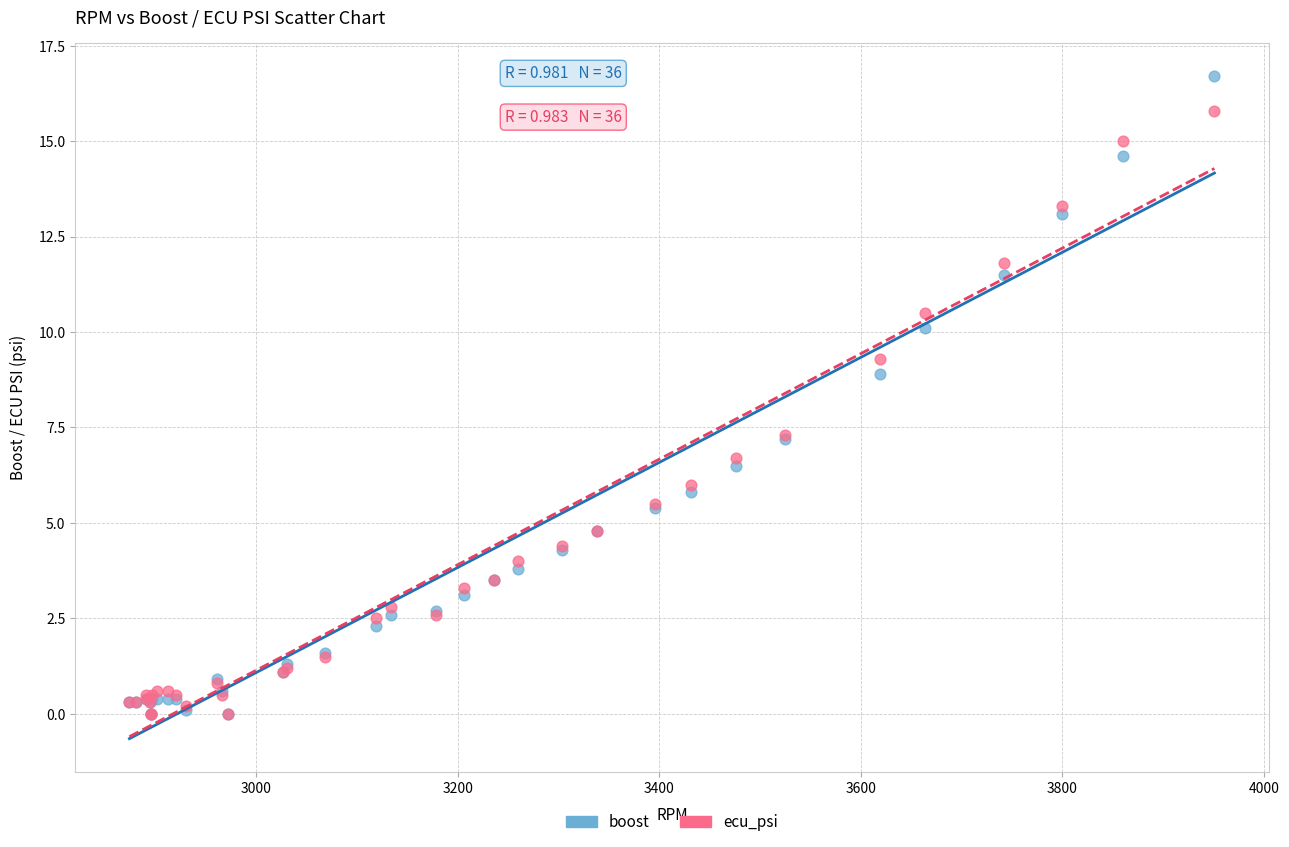

Which series reaches the maximum Y coordinate?

boost